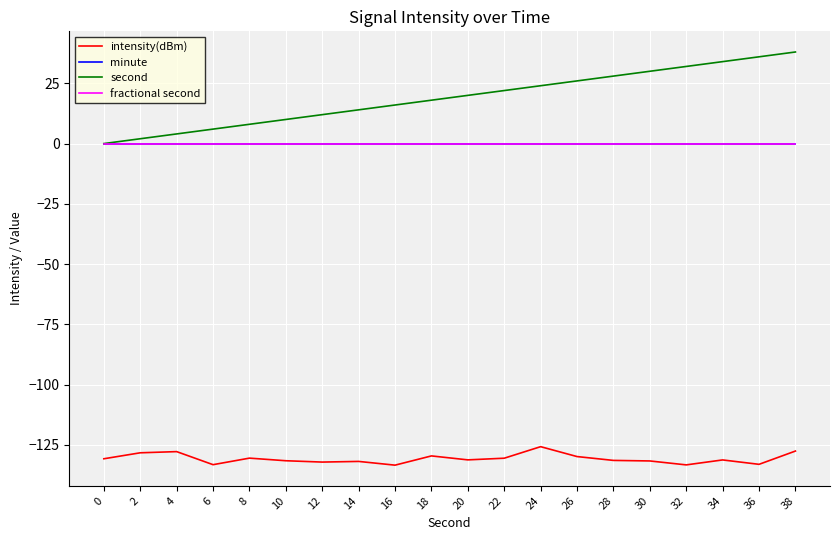

True or false: fractional second has more than 0 points higher than both neighbors.

False